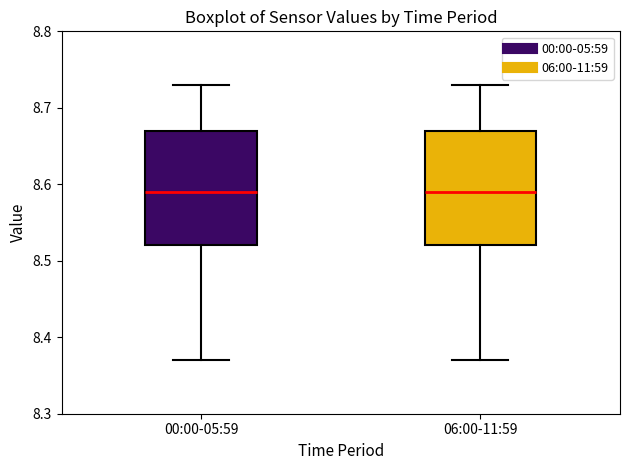

Reading left to right, transcribe this box plot: for each box, give where its median line is, the range the box spans, and where its two whiskers end, as read against the y-axis. The values are not printed on the chart, so give them approximately, as read against the axis.

00:00-05:59: median 8.59, box 8.52 to 8.67, whiskers 8.37 to 8.73
06:00-11:59: median 8.59, box 8.52 to 8.67, whiskers 8.37 to 8.73